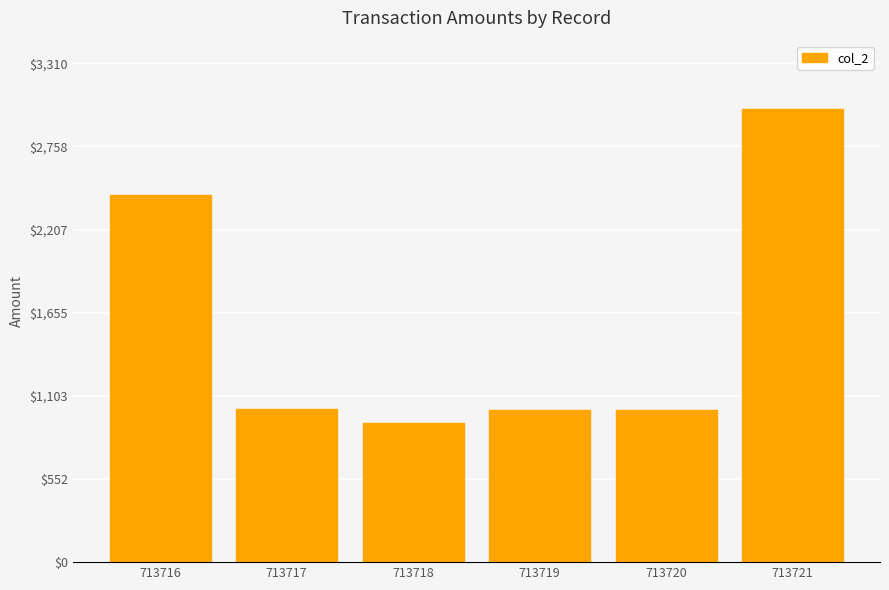

Approximately how many times larger is the value at 713721 compared to 713719?

3.0